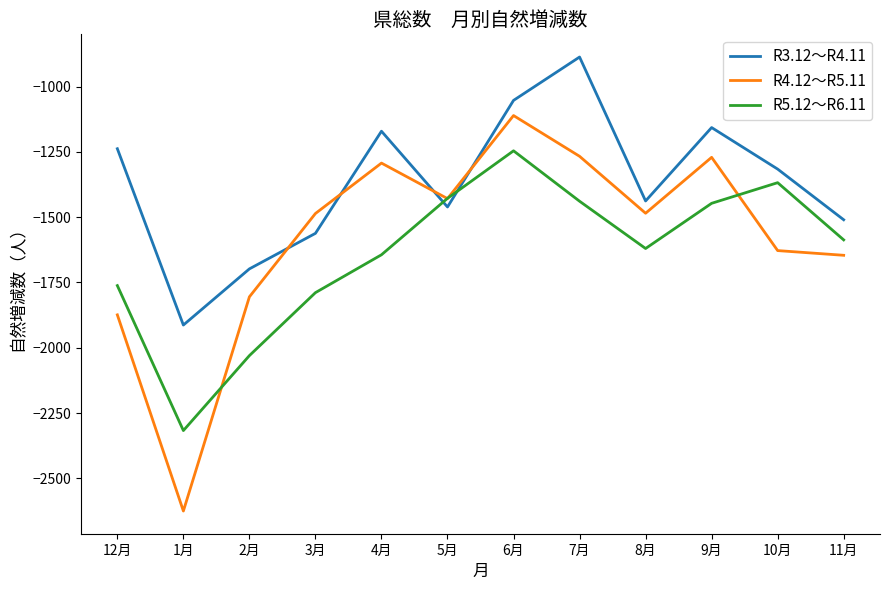

True or false: R3.12～R4.11 has a value of -698 at 2月.

False